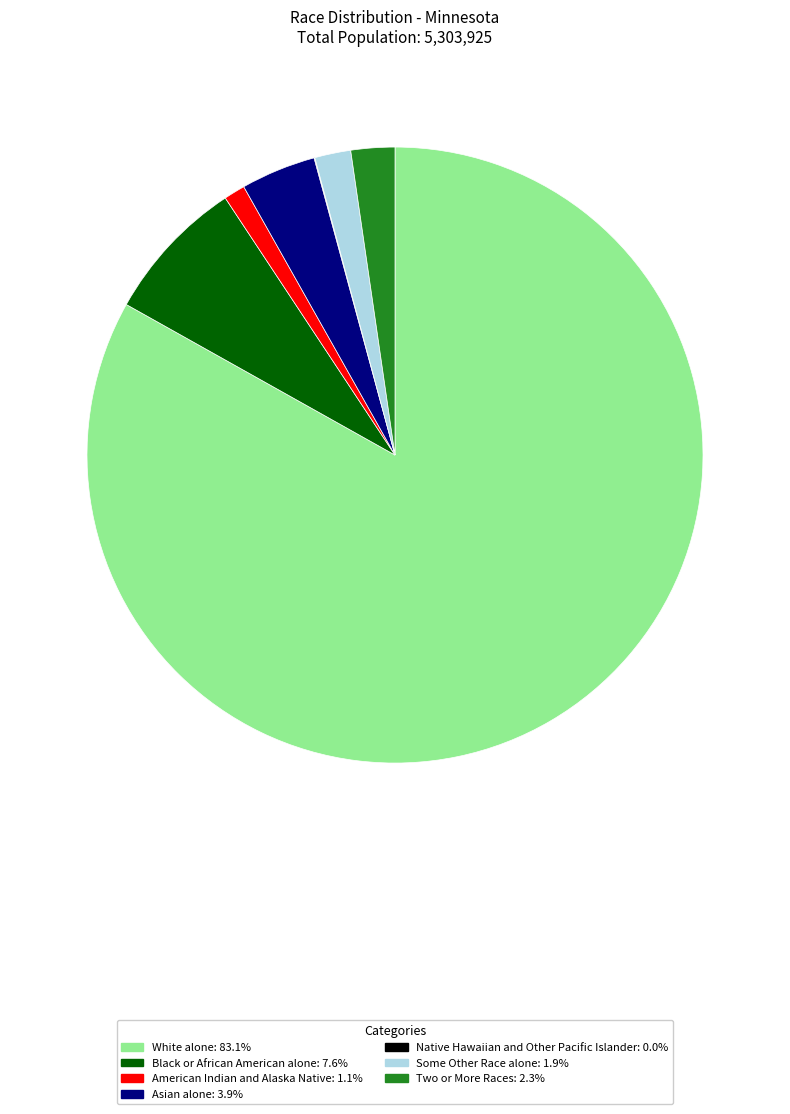

Combined, do White alone and American Indian and Alaska Native account for over 50%?

Yes